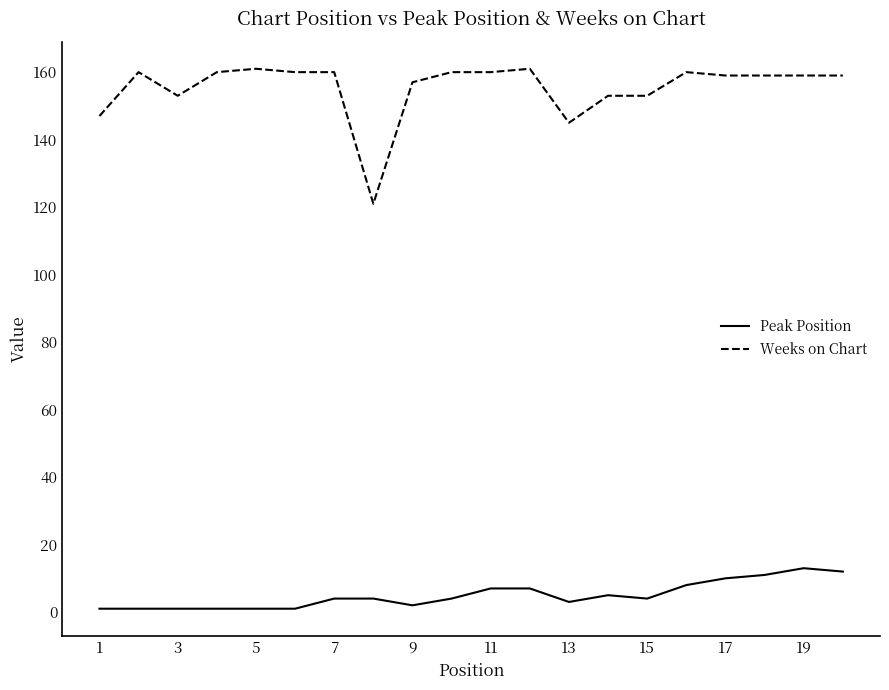

What is the smallest value displayed?

1